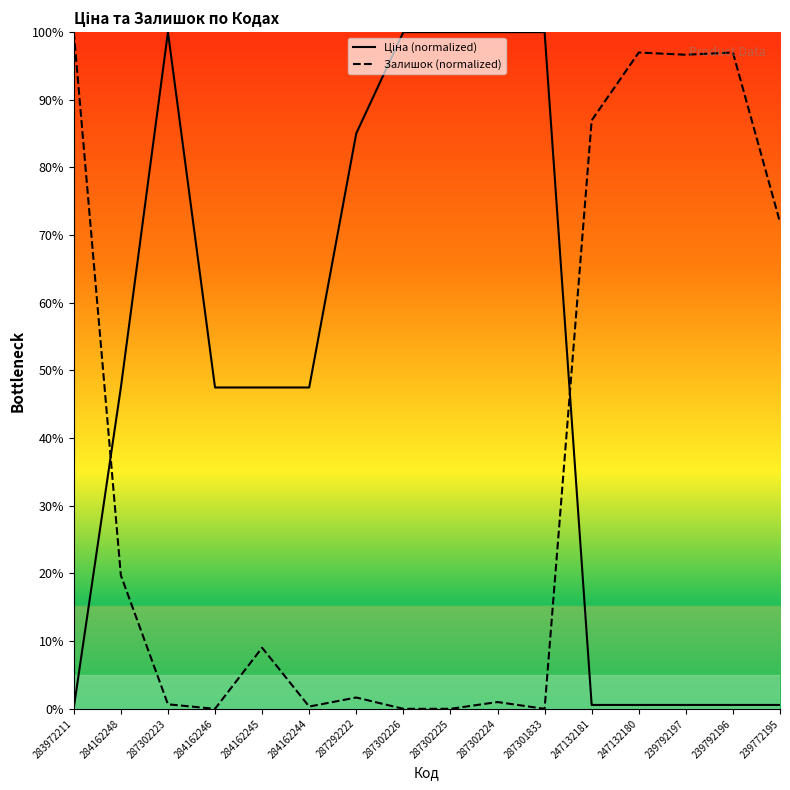

What are all the series names shown in the legend?

Ціна (normalized), Залишок (normalized)